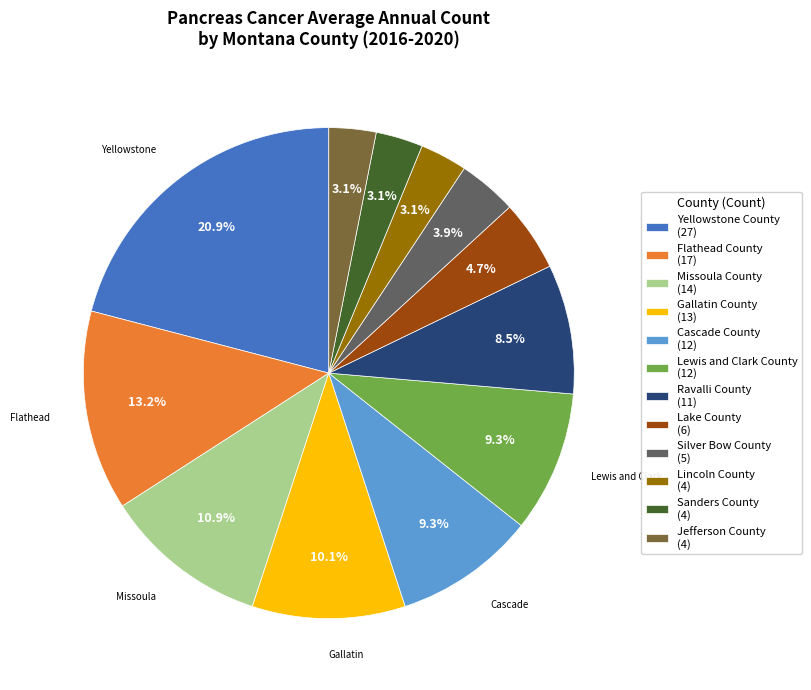

What is the ratio of the value at Flathead County (17) to the value at Yellowstone County (27)?

0.6